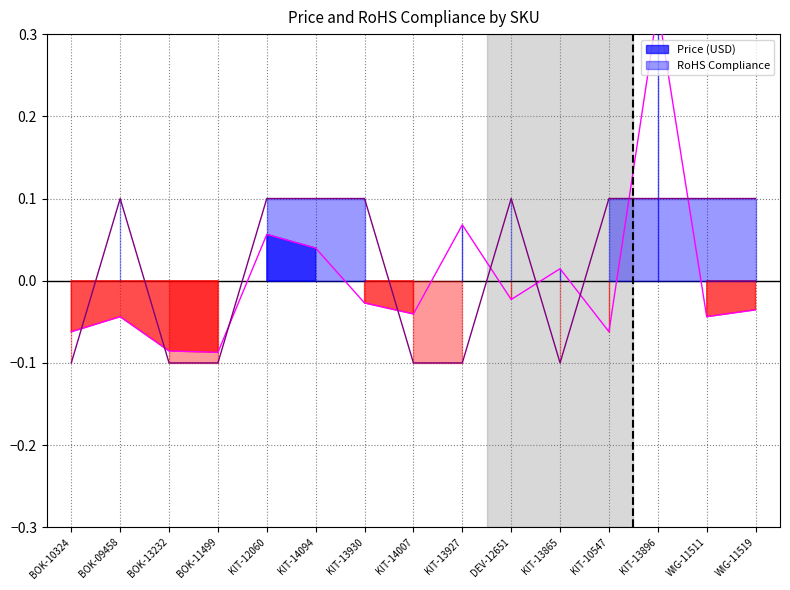

Between which two adjacent categories do RoHS Compliance and Price (USD) first intersect?

BOK-10324 and BOK-09458